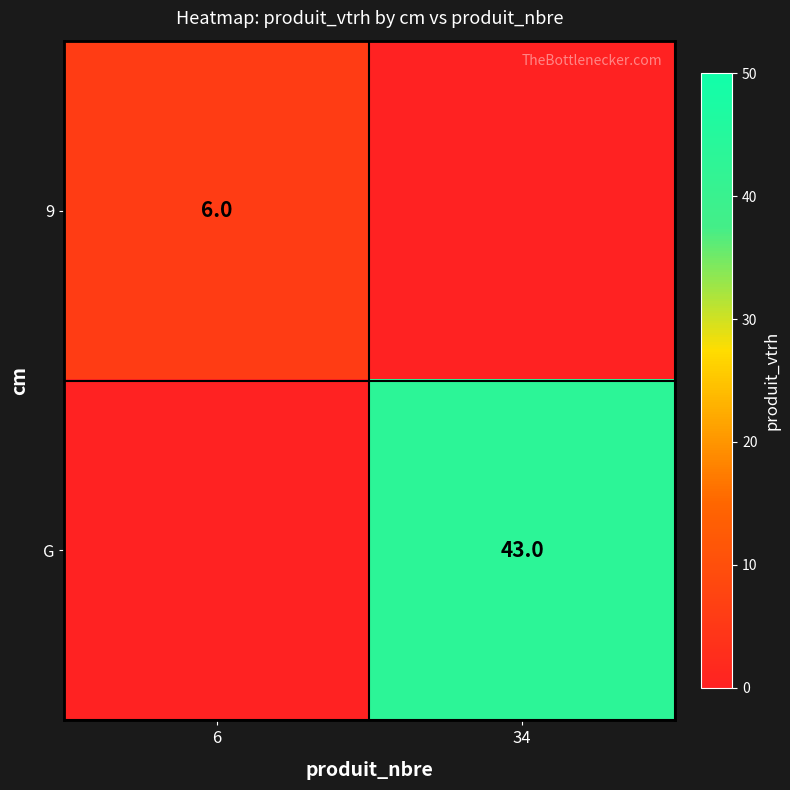

True or false: 9 has a value of 8 at 6.

False